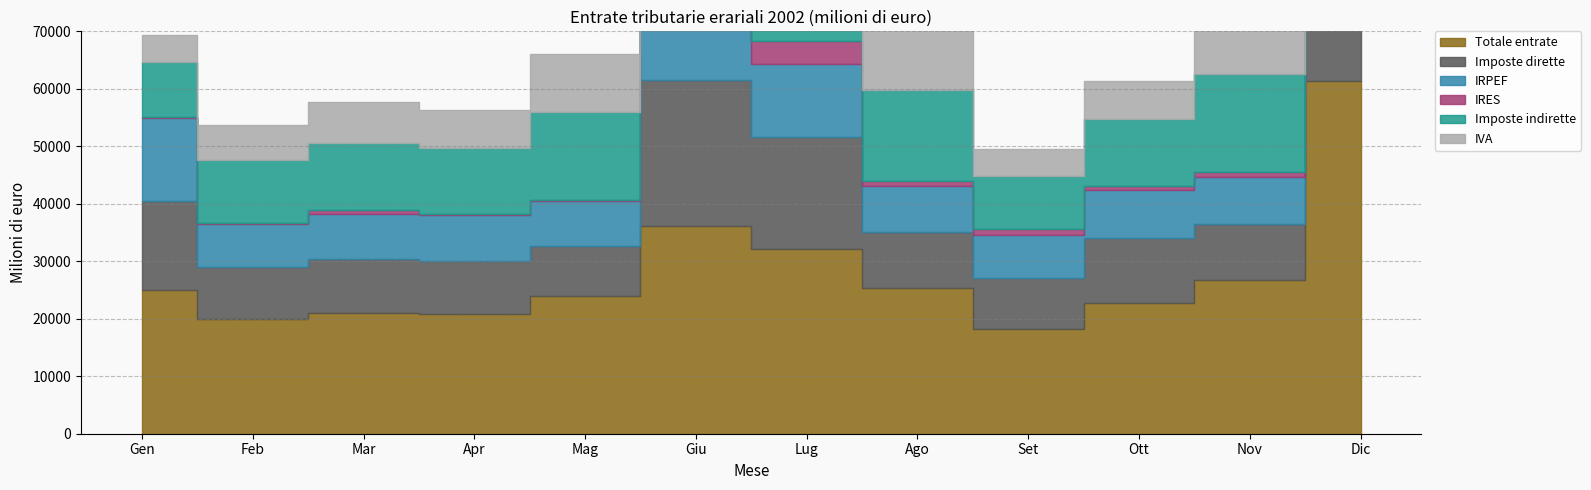

What is the label of the 8th point from the right?

Mag